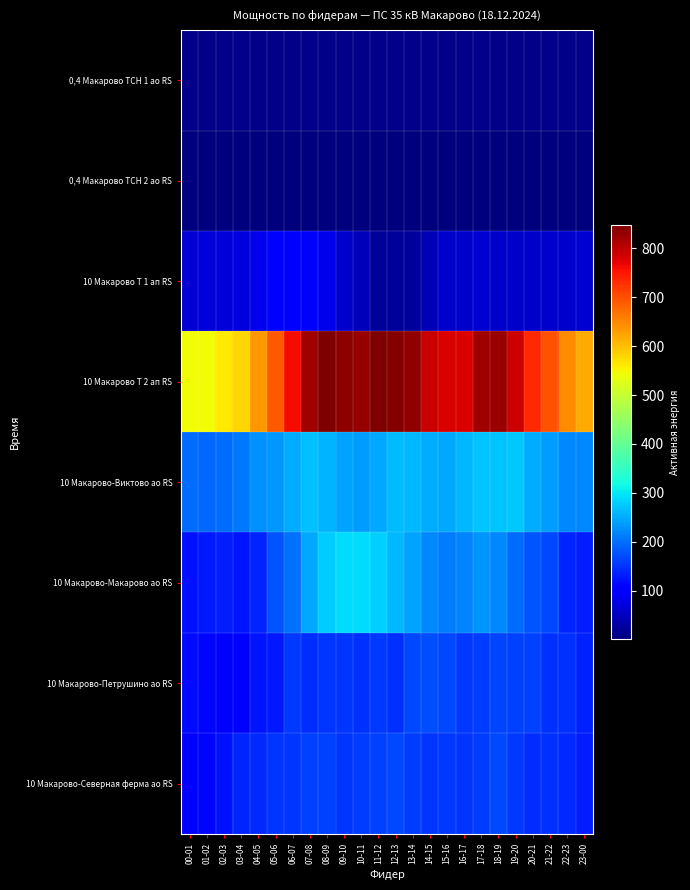

Rank the series by their maximum value, from lowest to highest.

0,4 Макарово ТСН 2 ао RS, 0,4 Макарово ТСН 1 ао RS, 10 Макарово Т 1 ап RS, 10 Макарово-Северная ферма ао RS, 10 Макарово-Петрушино ао RS, 10 Макарово-Виктово ао RS, 10 Макарово-Макарово ао RS, 10 Макарово Т 2 ап RS